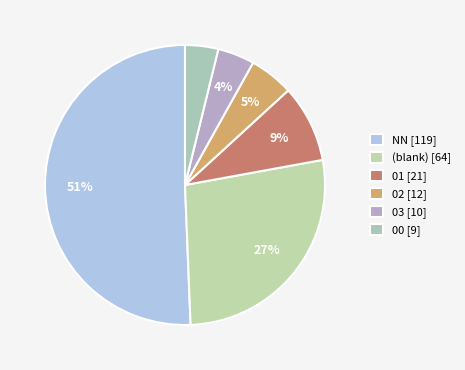

Does any single category account for the majority?

Yes